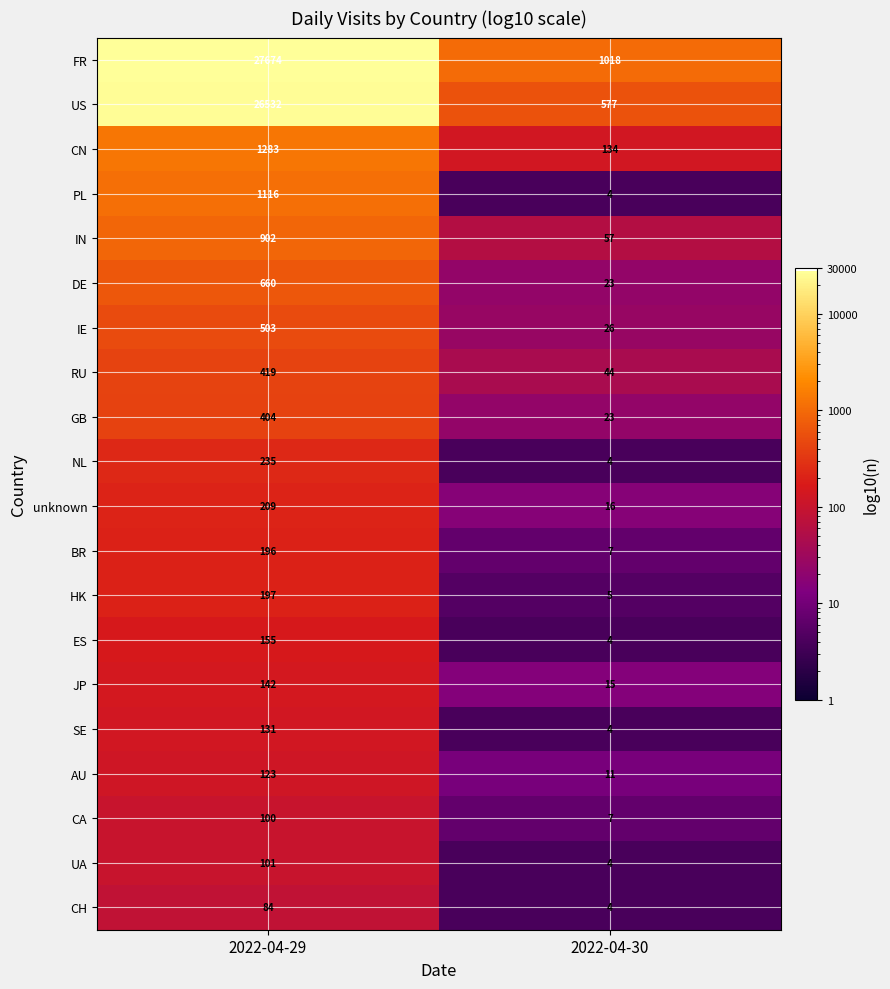

True or false: JP has a value of 44 at 2022-04-29.

False